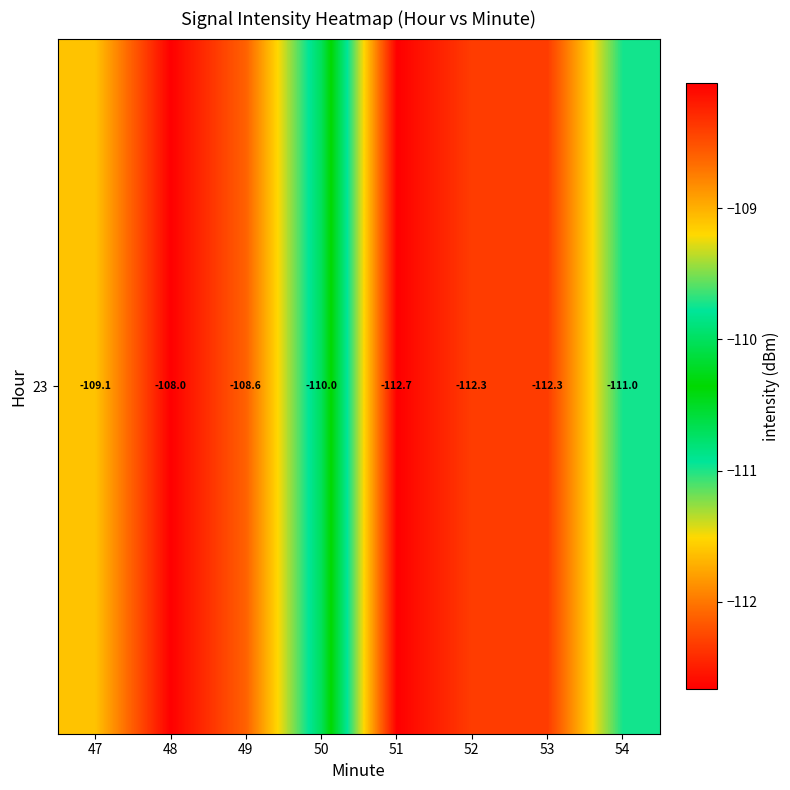

Where does the data first go above -110?

47